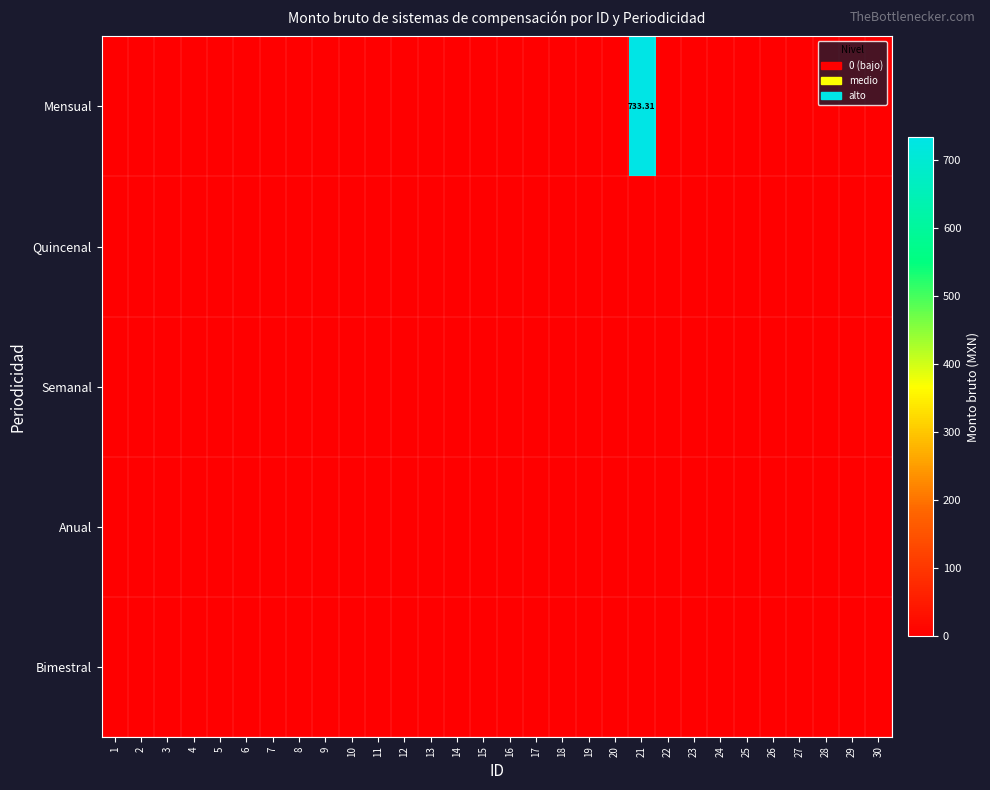

How many data points does each series have?

30